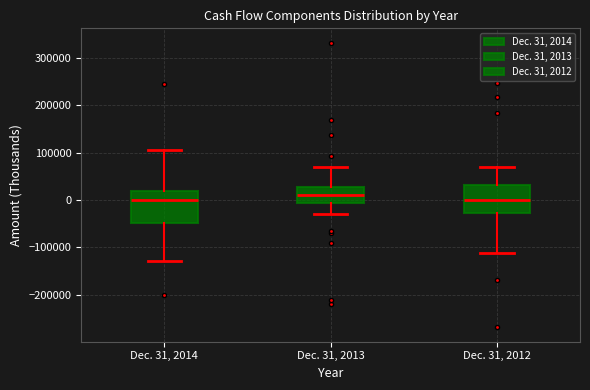

Reading left to right, read every box against the y-axis: the position of its median line, the range the box covers, and the ends of its whiskers. The values are not printed on the chart, so give them approximately, as read against the axis.

Dec. 31, 2014: median 0, box -50000 to 20000, whiskers -130000 to 110000
Dec. 31, 2013: median 10000, box -10000 to 30000, whiskers -30000 to 70000
Dec. 31, 2012: median 0, box -30000 to 30000, whiskers -110000 to 70000